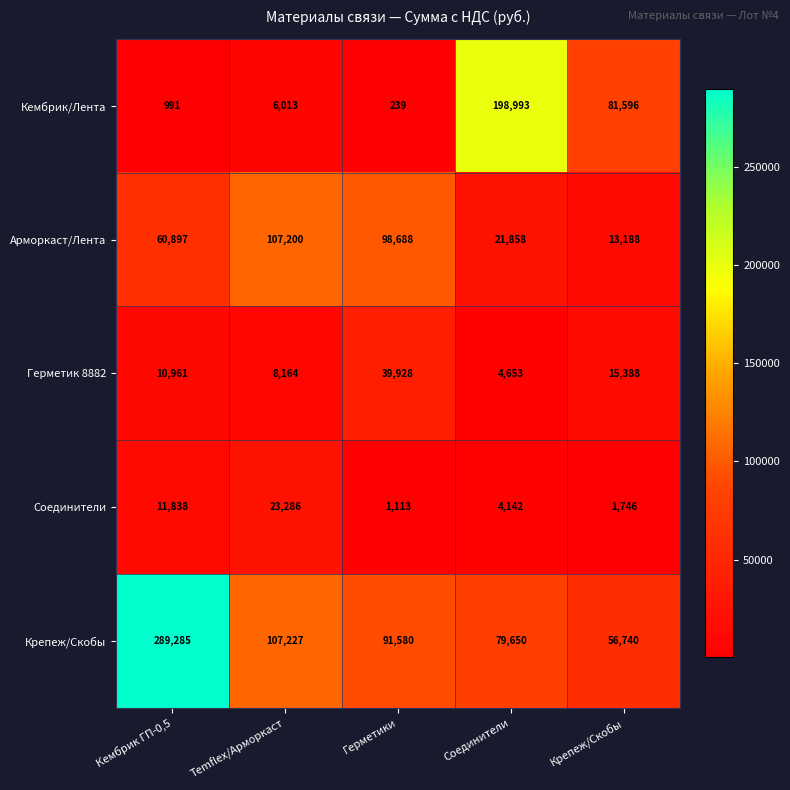

What is the difference between the highest and lowest values at Крепеж/Скобы?

79850